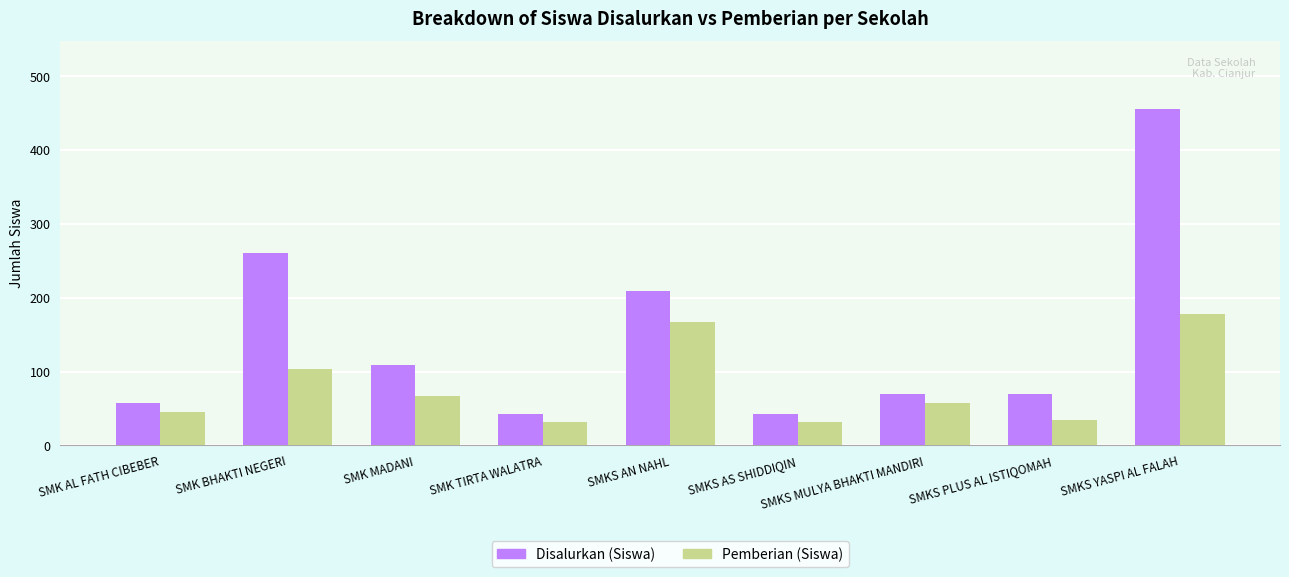

List the series in order of their overall mean, lowest first.

Pemberian (Siswa), Disalurkan (Siswa)